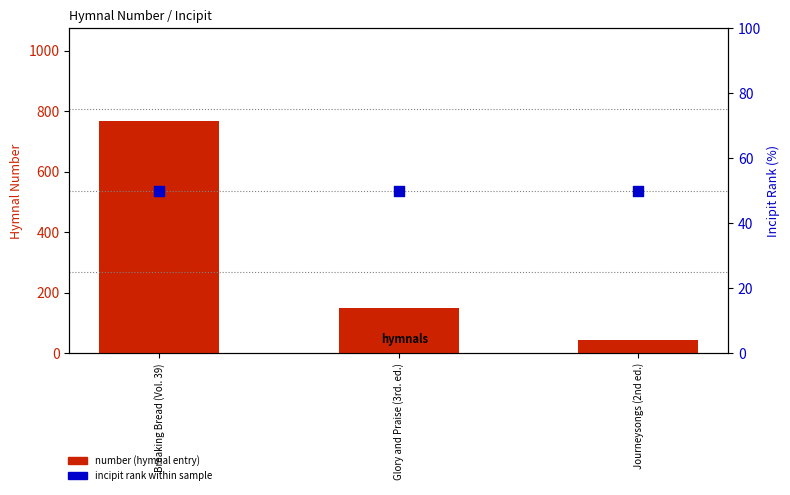

Which series has the largest Y range (max minus min)?

number (hymnal entry)